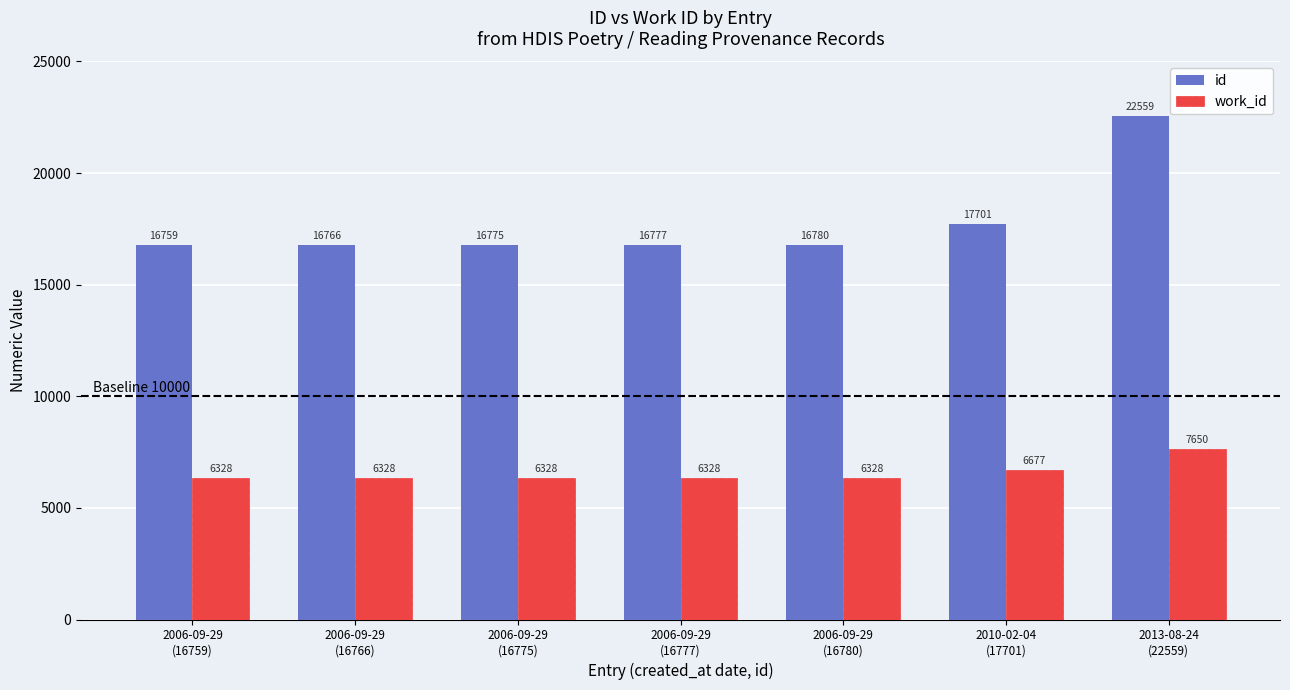

What is the smallest value displayed?

6328